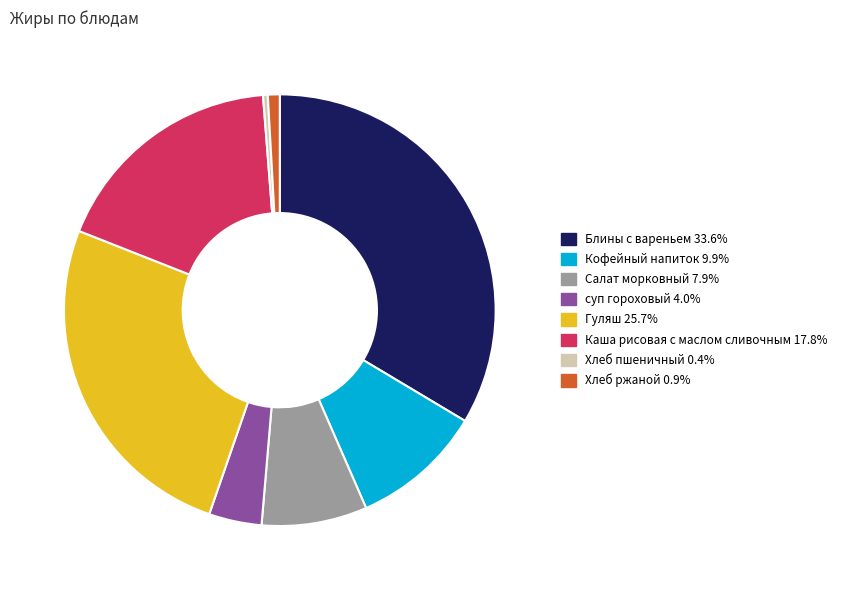

Is there any slice that represents more than half of the pie?

No